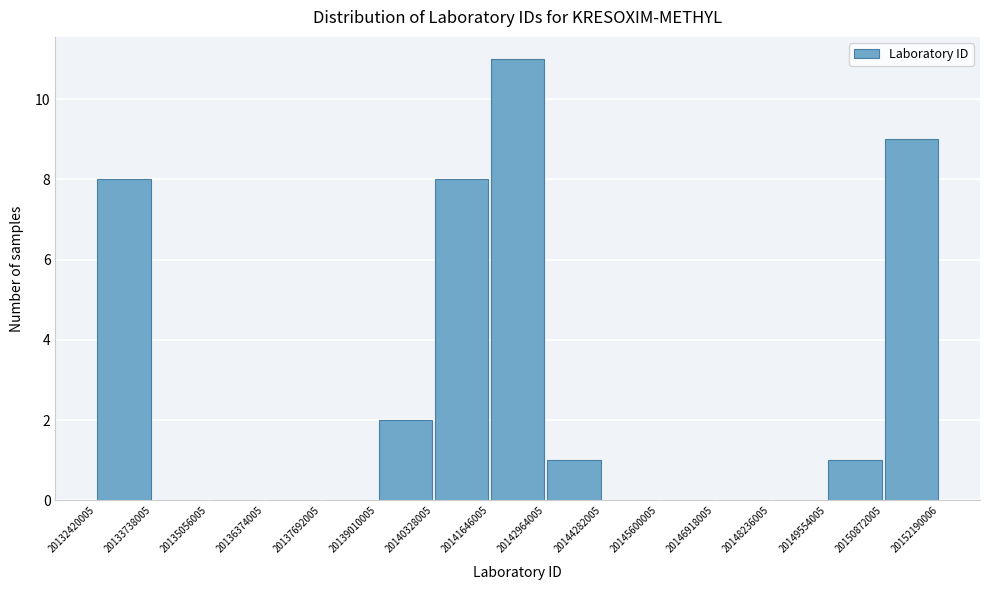

Reading left to right, list every bar in this chart as the range it spans on the x-axis followed by its height. The values are not printed on the chart, so give them approximately, as read against the axis.

20132420005 to 20133738005: 8
20133738005 to 20135056005: 0
20135056005 to 20136374005: 0
20136374005 to 20137692005: 0
20137692005 to 20139010005: 0
20139010005 to 20140328005: 2
20140328005 to 20141646005: 8
20141646005 to 20142964005: 11
20142964005 to 20144282005: 1
20144282005 to 20145600005: 0
20145600005 to 20146918005: 0
20146918005 to 20148236005: 0
20148236005 to 20149554005: 0
20149554005 to 20150872005: 1
20150872005 to 20152190006: 9